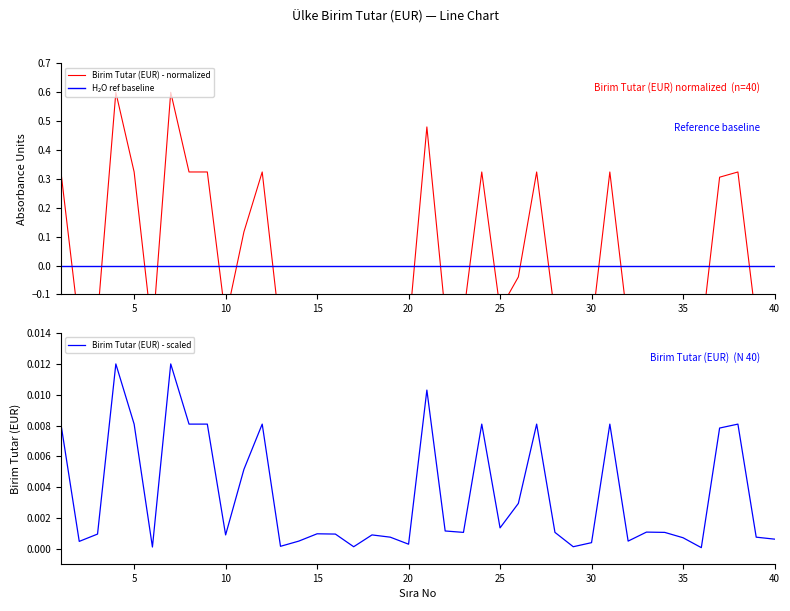

How many negative values are there?

26